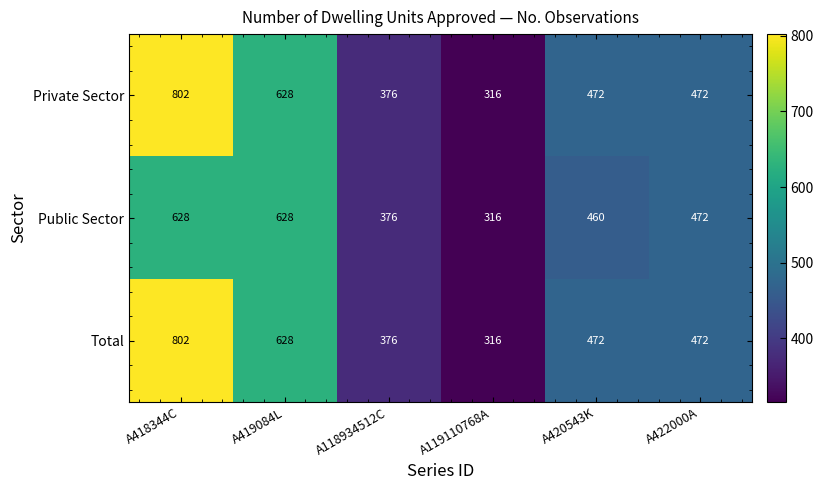

What is the difference between the second highest and second lowest values in the Total series?

252